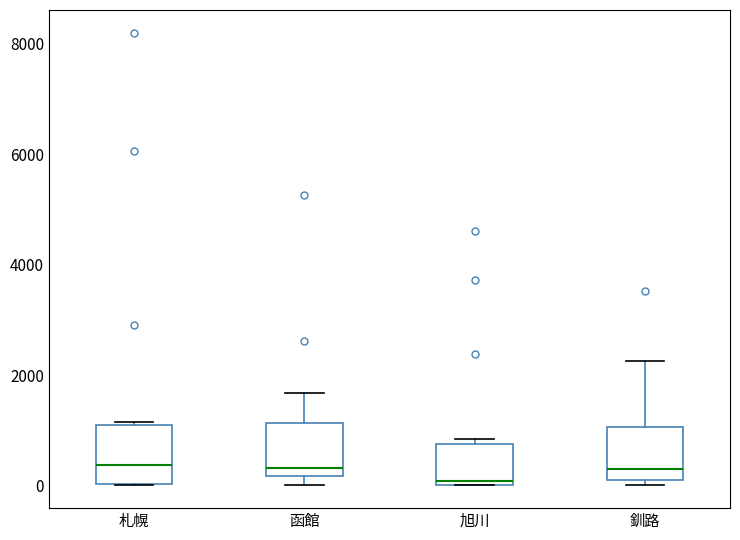

Reading left to right, read every box against the y-axis: the position of its median line, the range the box covers, and the ends of its whiskers. The values are not printed on the chart, so give them approximately, as read against the axis.

札幌: median 400, box 0 to 1200, whiskers 0 to 1200
函館: median 400, box 200 to 1200, whiskers 0 to 1600
旭川: median 0 (just above the box's lower edge), box 0 to 800, whiskers 0 to 800 (just above the box's upper edge)
釧路: median 200 (just above the box's lower edge), box 200 to 1000, whiskers 0 to 2200